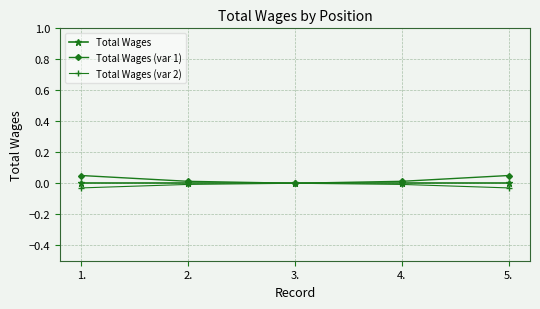

True or false: Total Wages (var 1) has more than 2 interior local peaks.

False